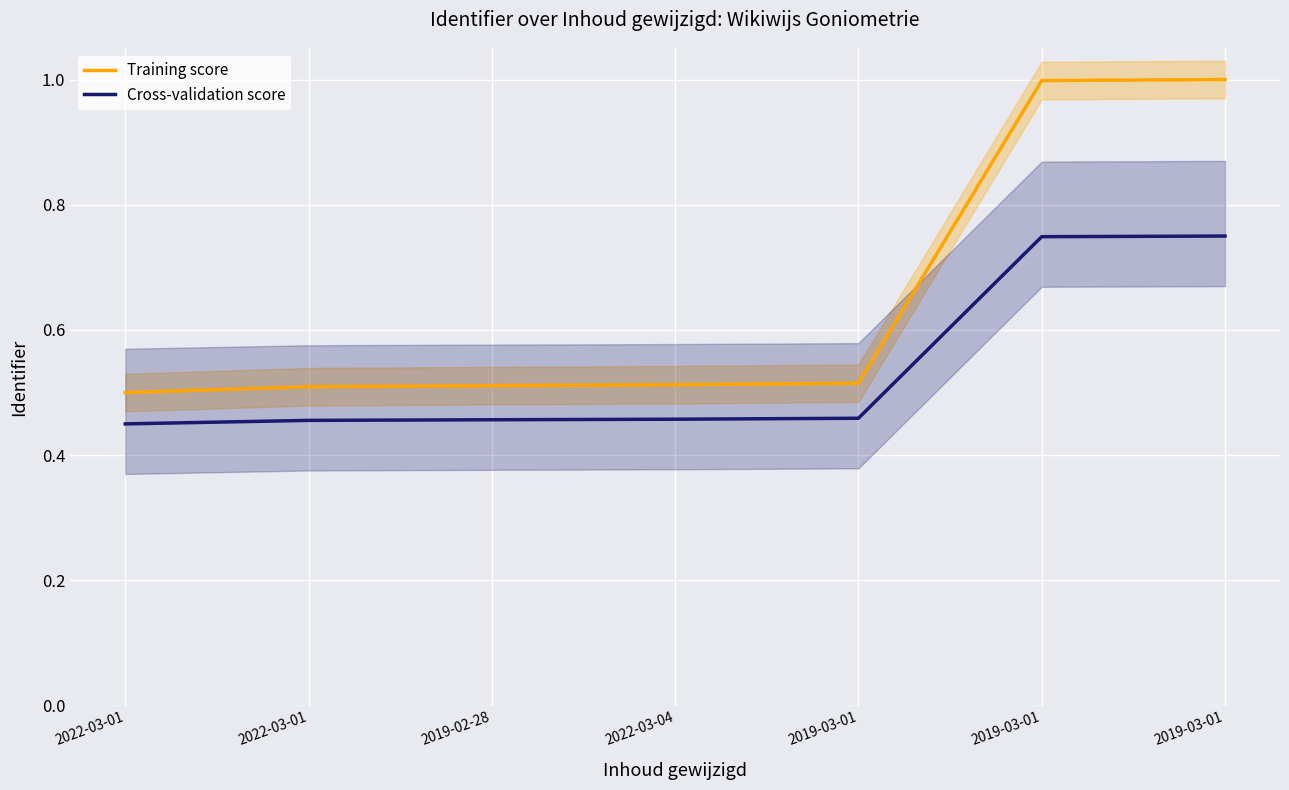

What is the difference between the maximum and second lowest values in the Training score series?

0.5